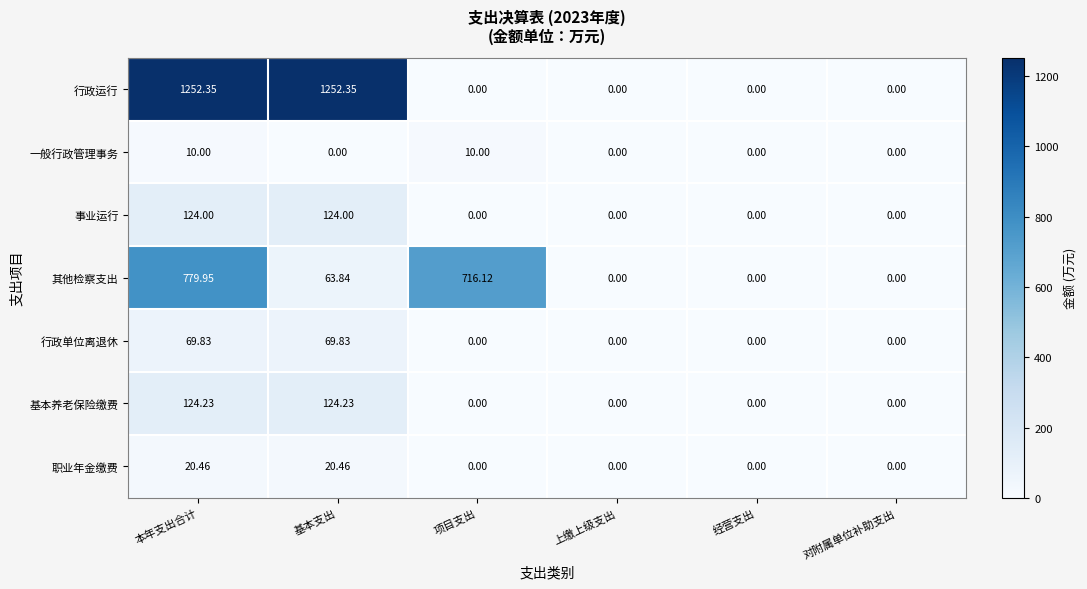

How many distinct data groups are displayed?

7